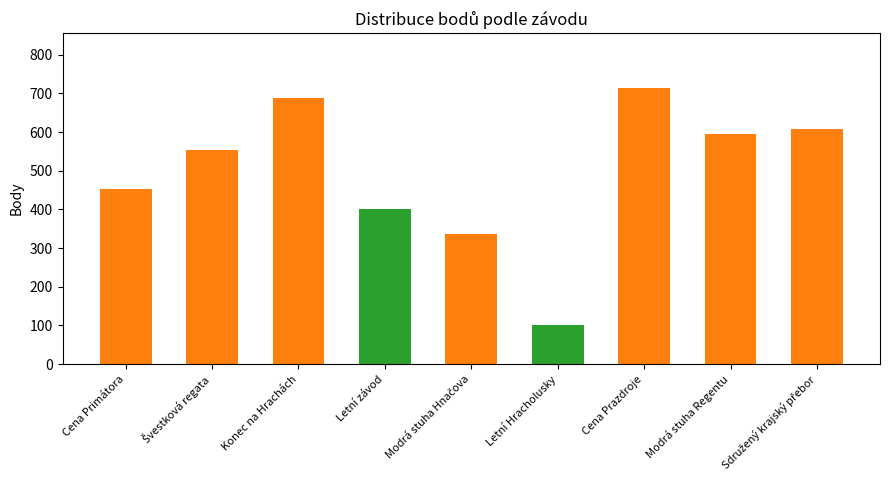

How many bars are there in total?

9